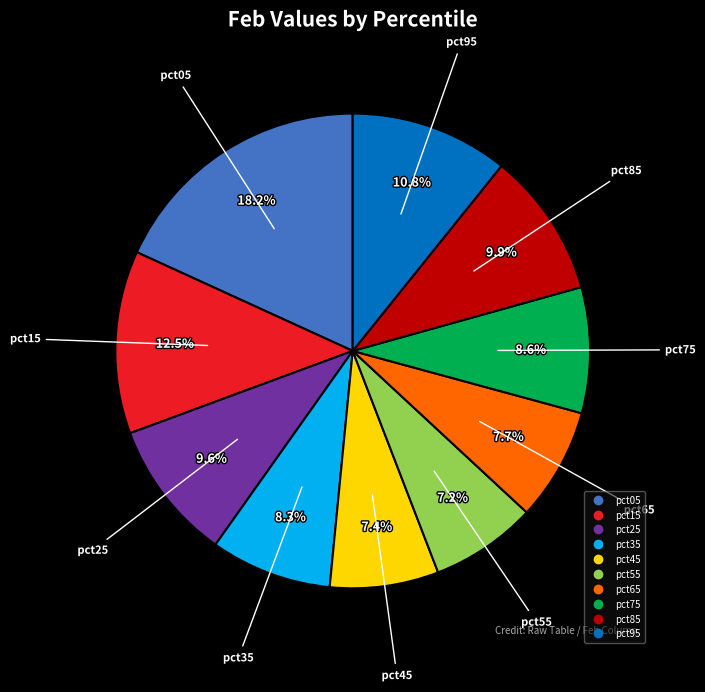

Combined, what portion of the pie is pct15 and pct45?

19.9%